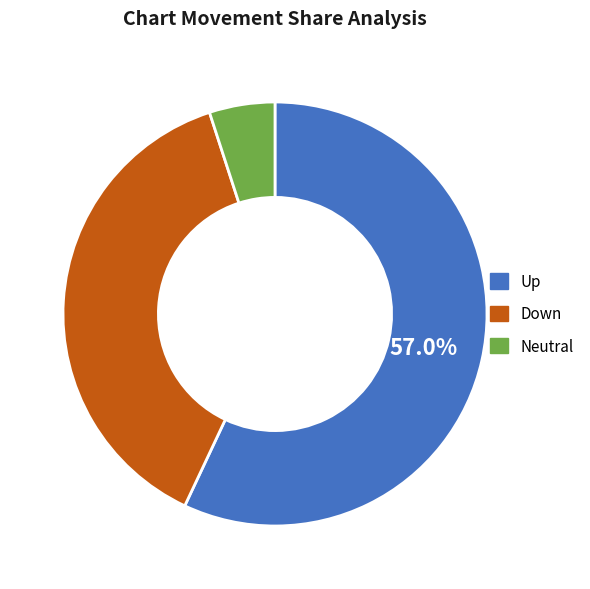

How much of the chart is everything except Up?

43.0%